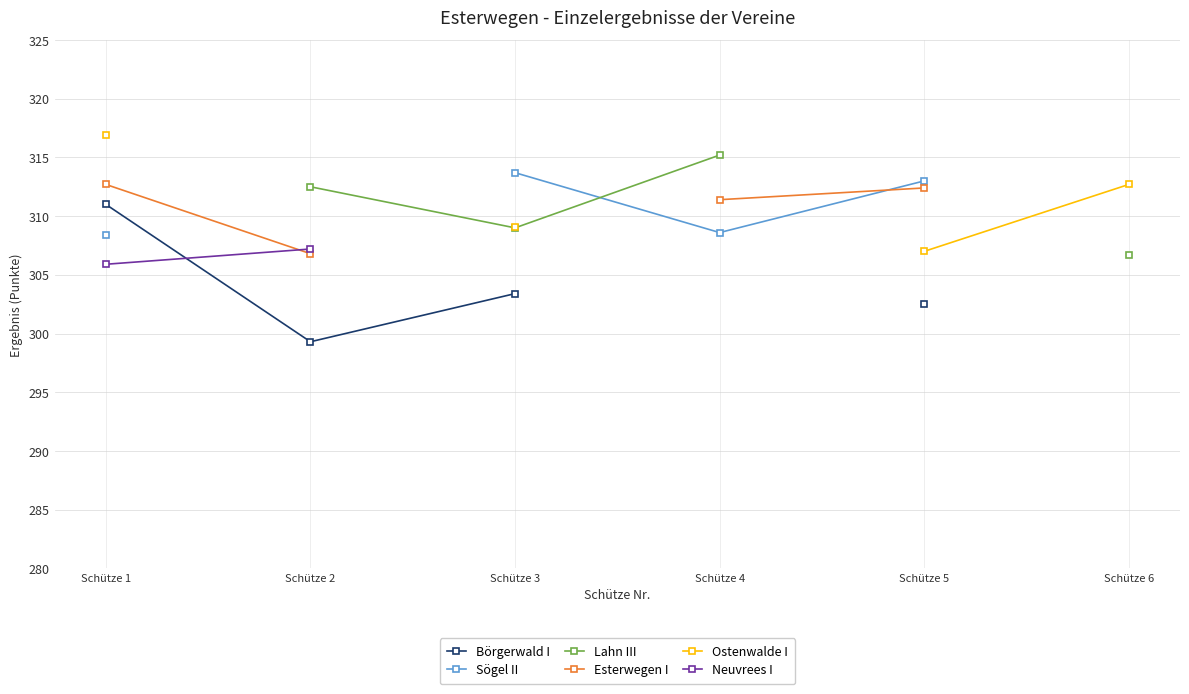

How many lines are shown in the chart?

6